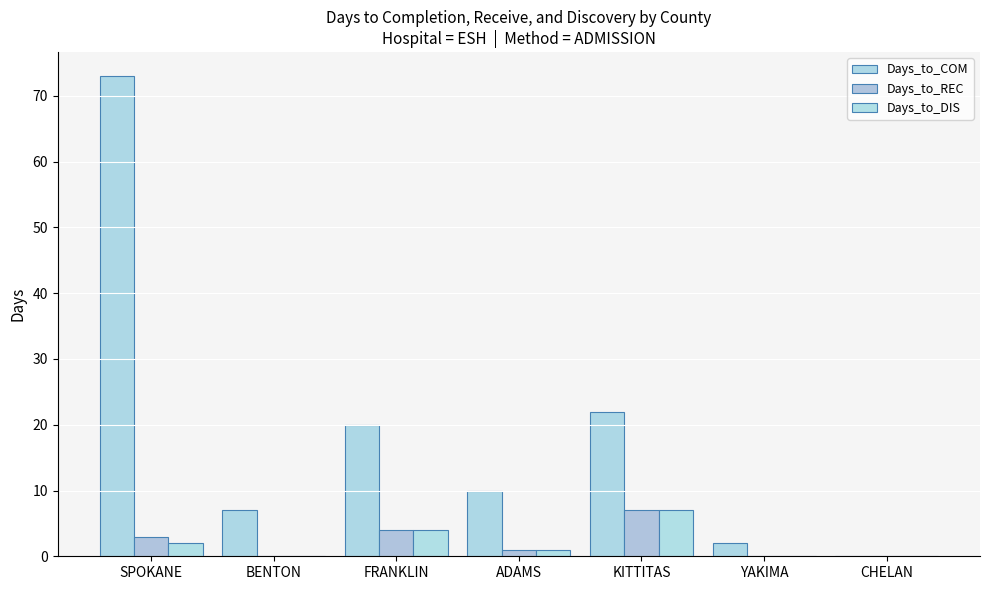

How many Days_to_REC values are between 0 and 4?

6